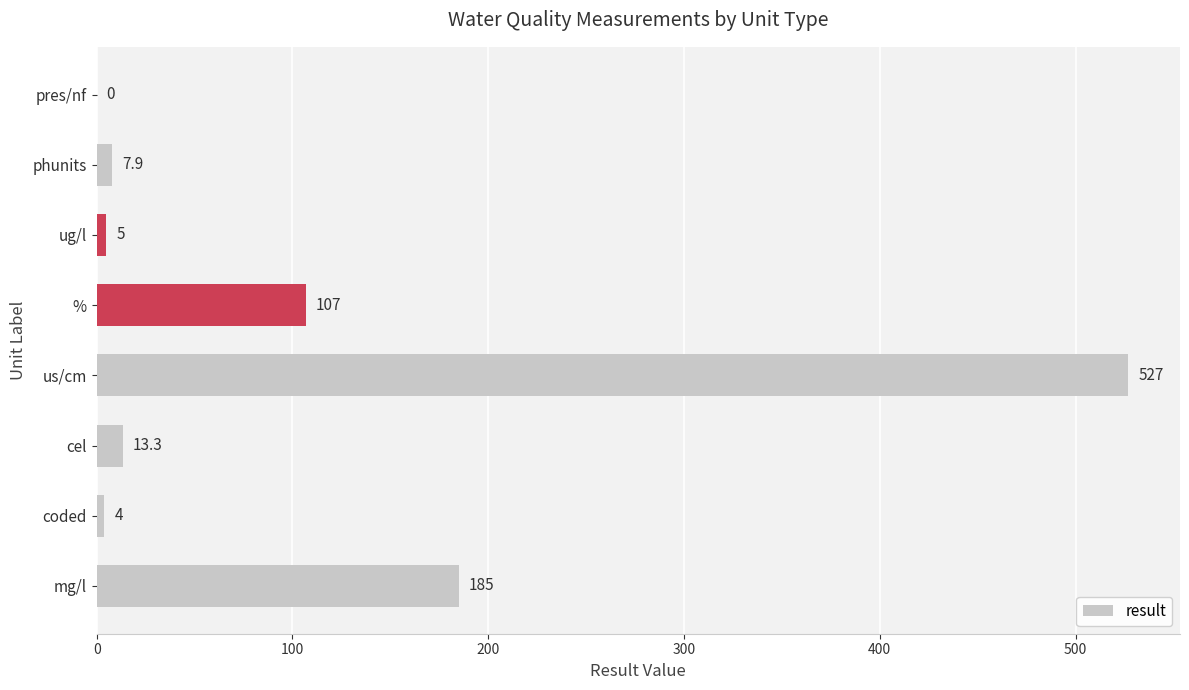

Are the bars grouped side by side (vs. stacked)?

No